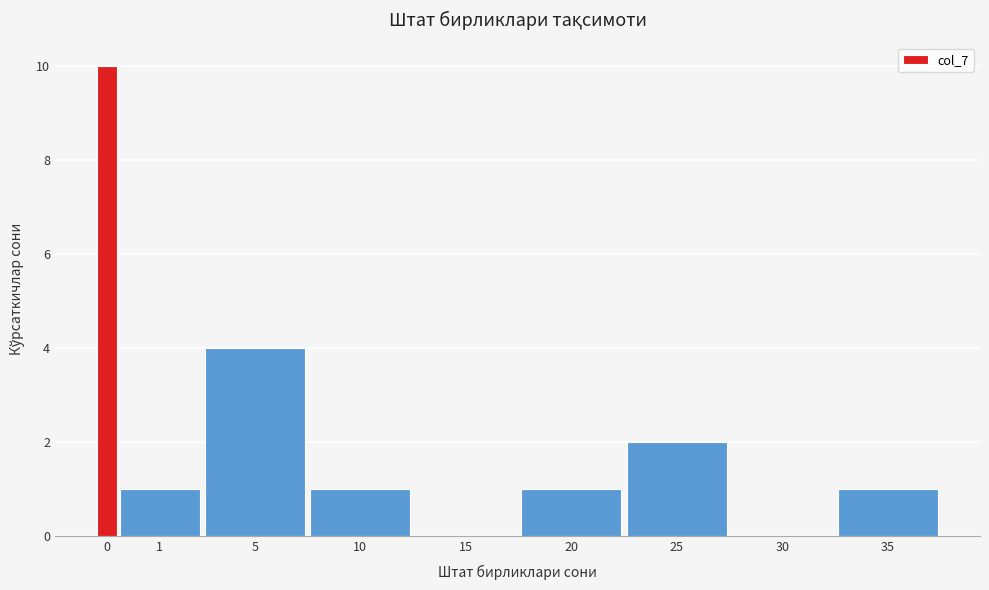

Reading left to right, extract all data points from this chart.

0=10	1=1	5=4	10=1	15=0	20=1	25=2	30=0	35=1